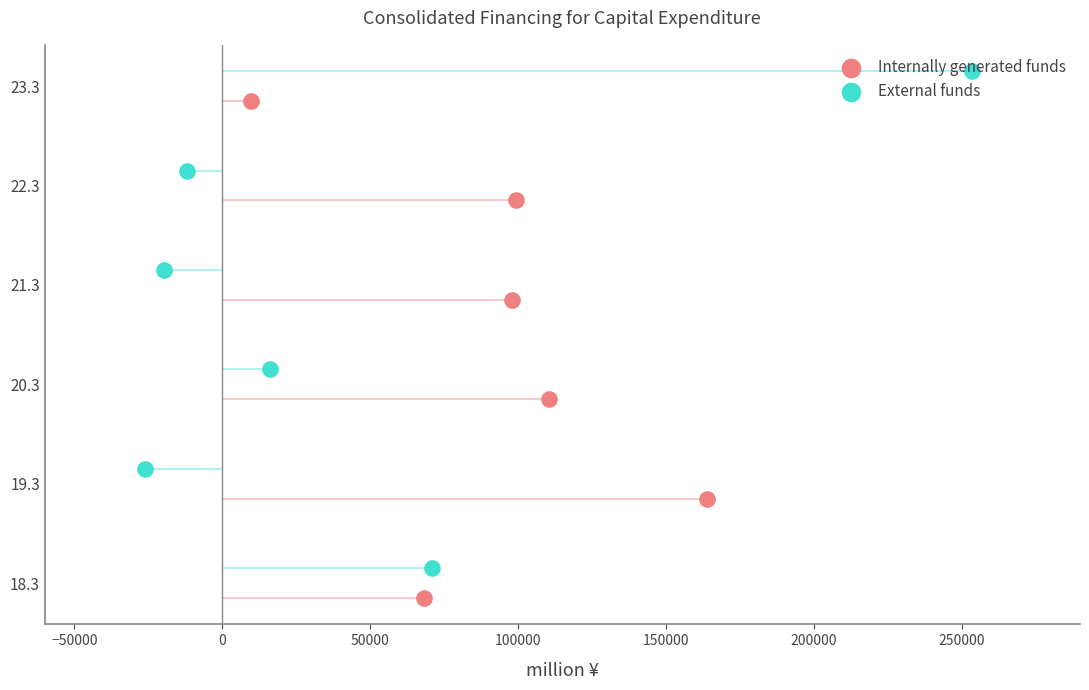

What is the total value across all series at 50000?

6.0